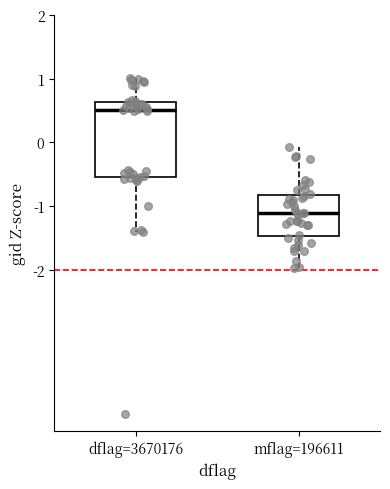

Where is the upper edge of the box for mflag=196611 on the y-axis? The values are not printed on the chart, so give them approximately, as read against the axis.

-0.8